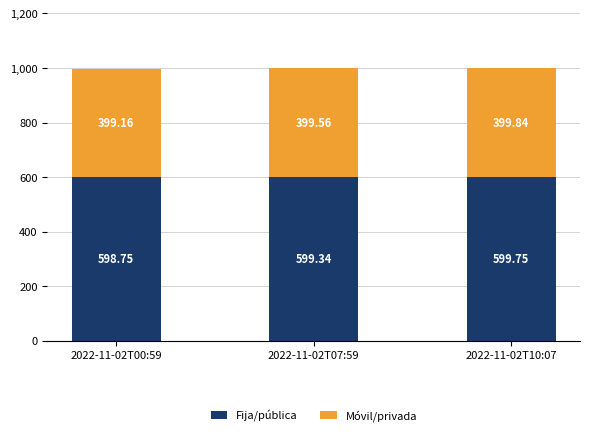

What is the average value of the Fija/pública series?

599.3